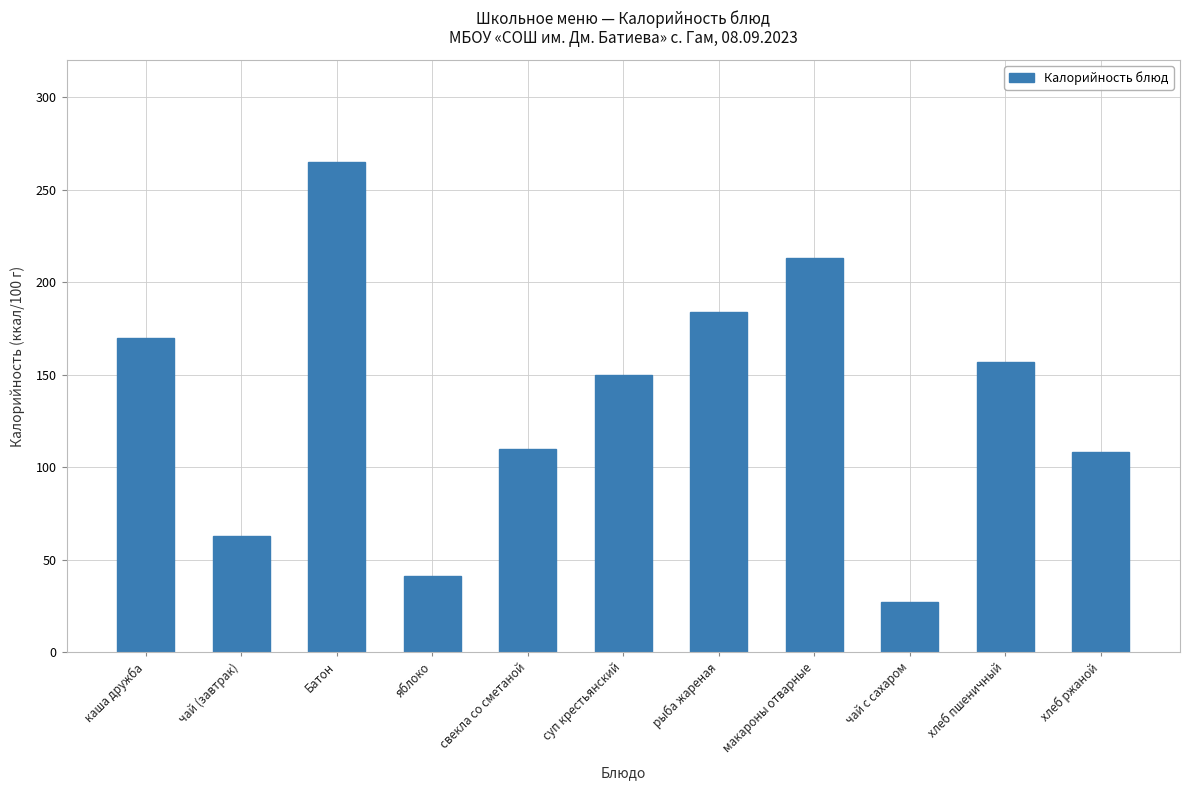

Are the bars grouped side by side (vs. stacked)?

No